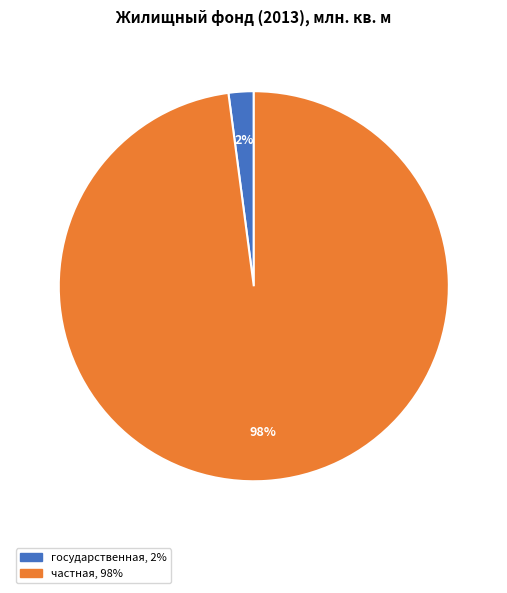

What is the smallest slice in the pie chart?

государственная